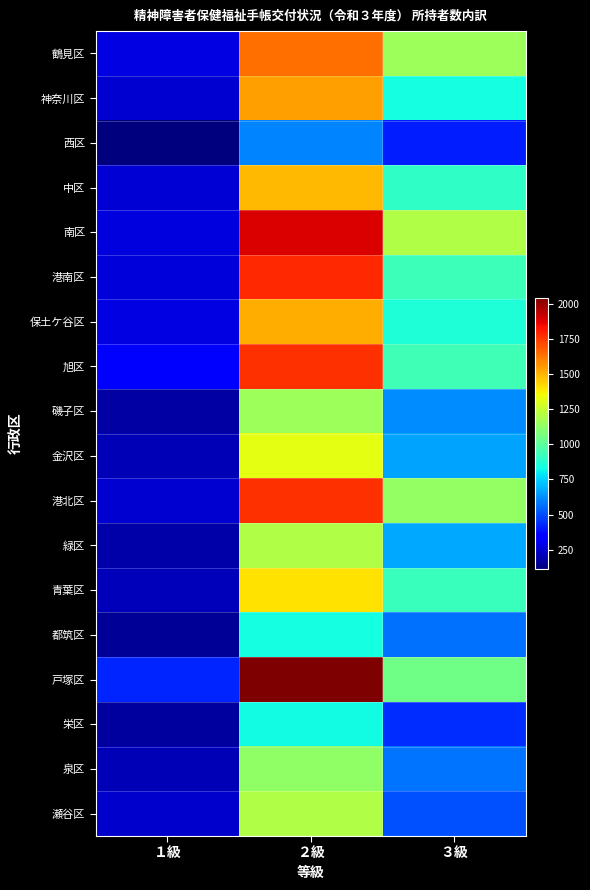

Which category has the highest value across all series?

２級